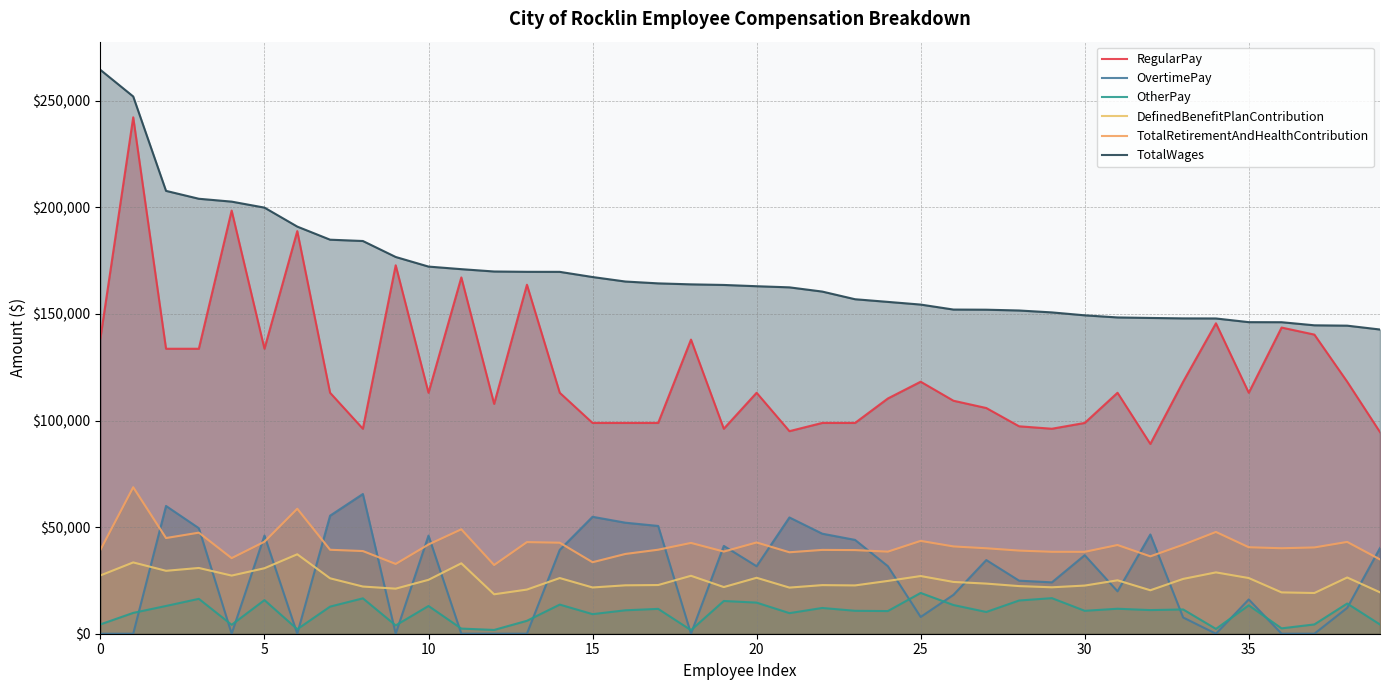

Rank the series at 23 from lowest to highest value.

OtherPay, DefinedBenefitPlanContribution, TotalRetirementAndHealthContribution, OvertimePay, RegularPay, TotalWages